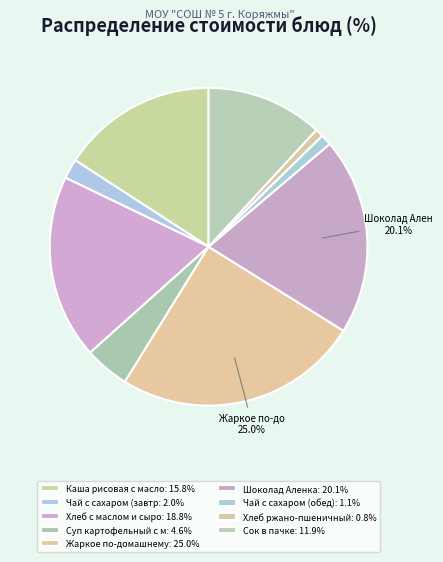

How many slices are in this pie chart?

9